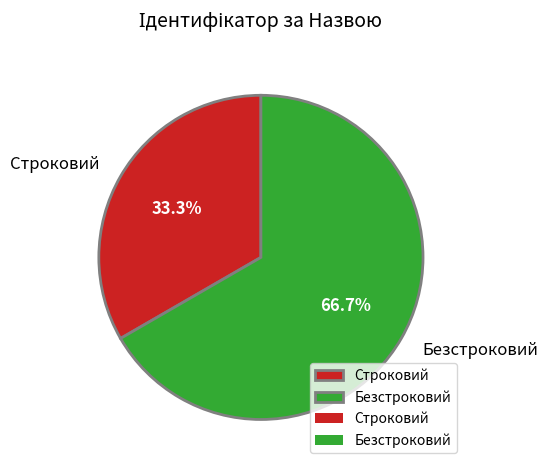

To the nearest percent, what is the difference between the Строковий and Безстроковий slice percentages?

33%